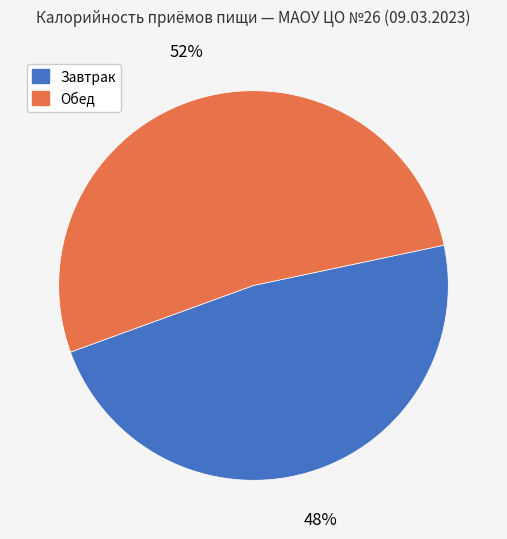

Is there any slice that represents more than half of the pie?

Yes